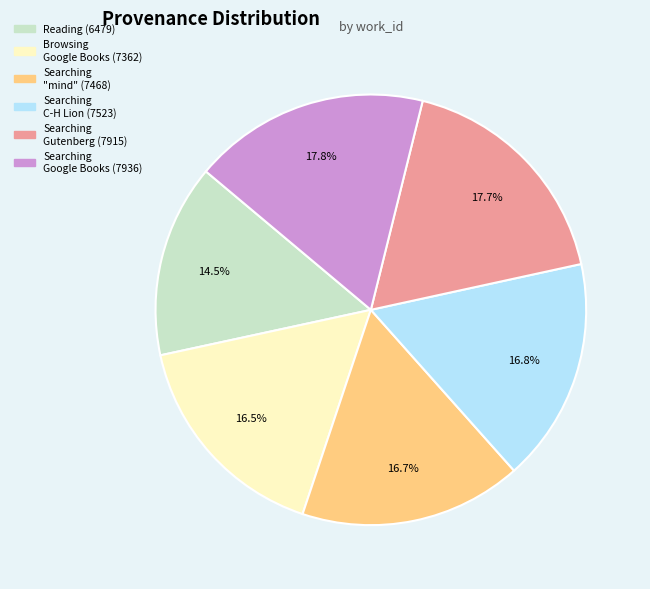

Does any single category account for the majority?

No